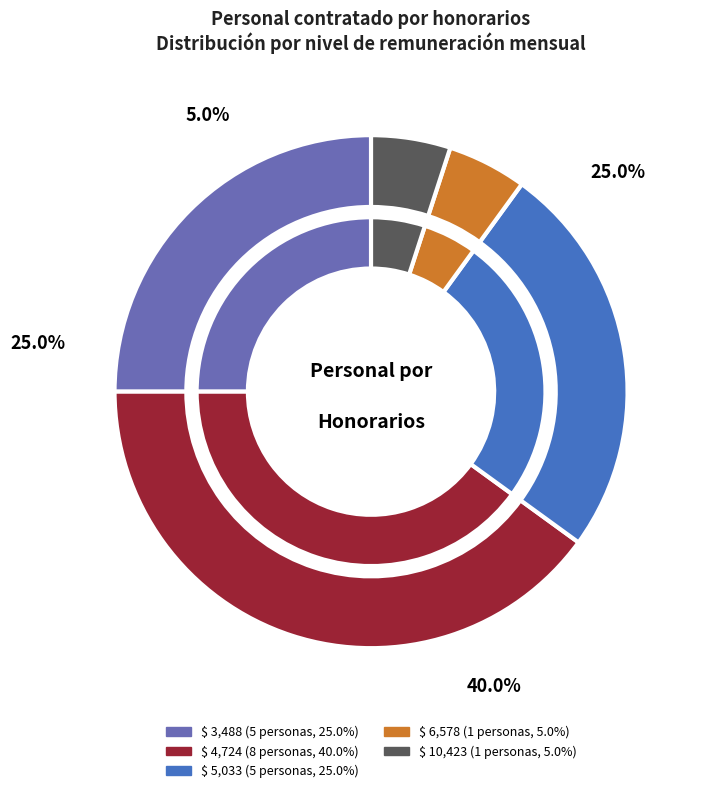

Is there a majority slice in this chart?

No